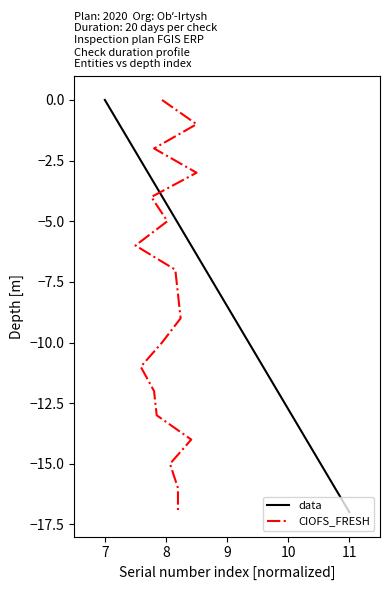

What is the minimum value for data?

-17